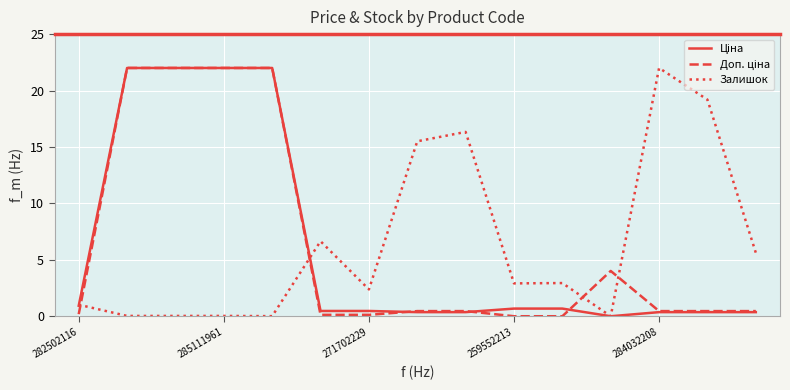

Where is Залишок nearest to the value 11?

5